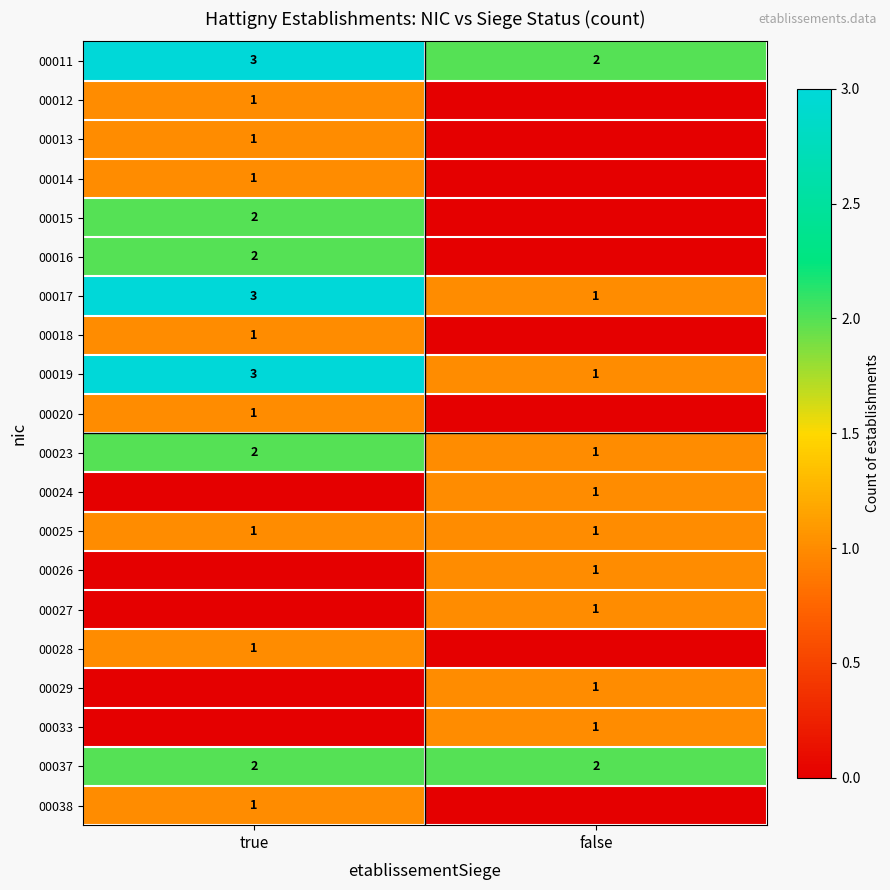

Is the value of 00017 at true greater than the value of 00037 at false?

Yes